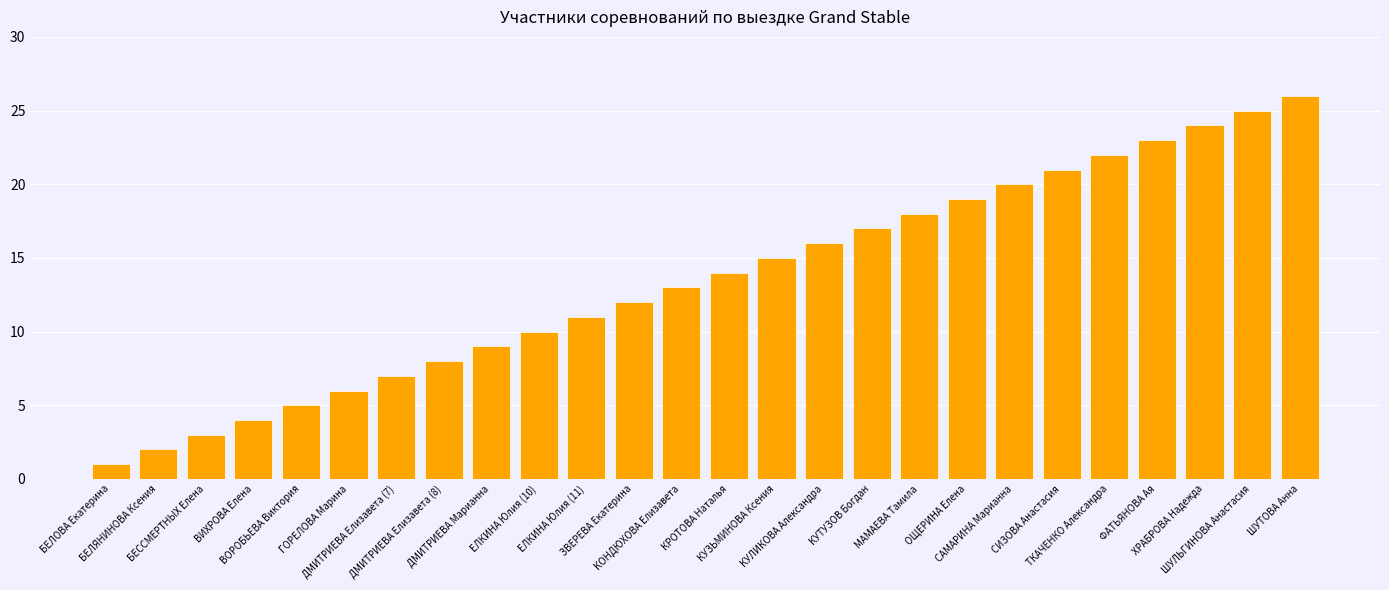

How many bars are there in total?

26